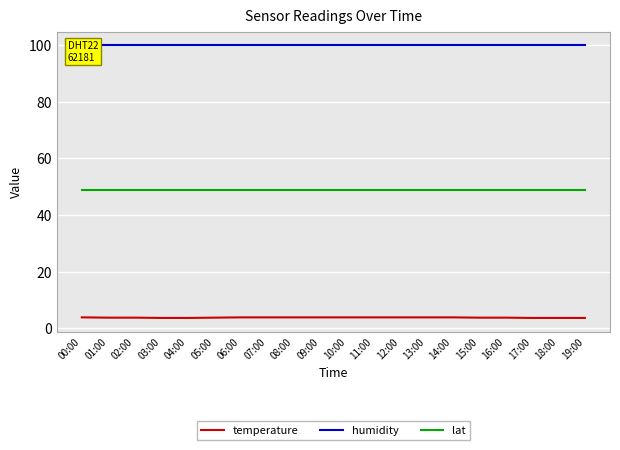

Which series changed the most between 03:00 and 15:00?

temperature